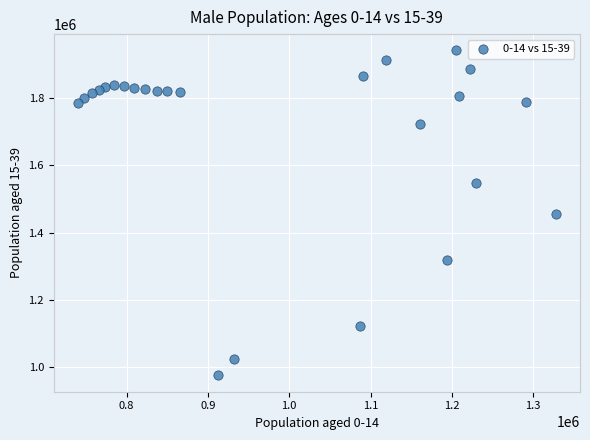

What is the range of Y values (max minus min)?

967121